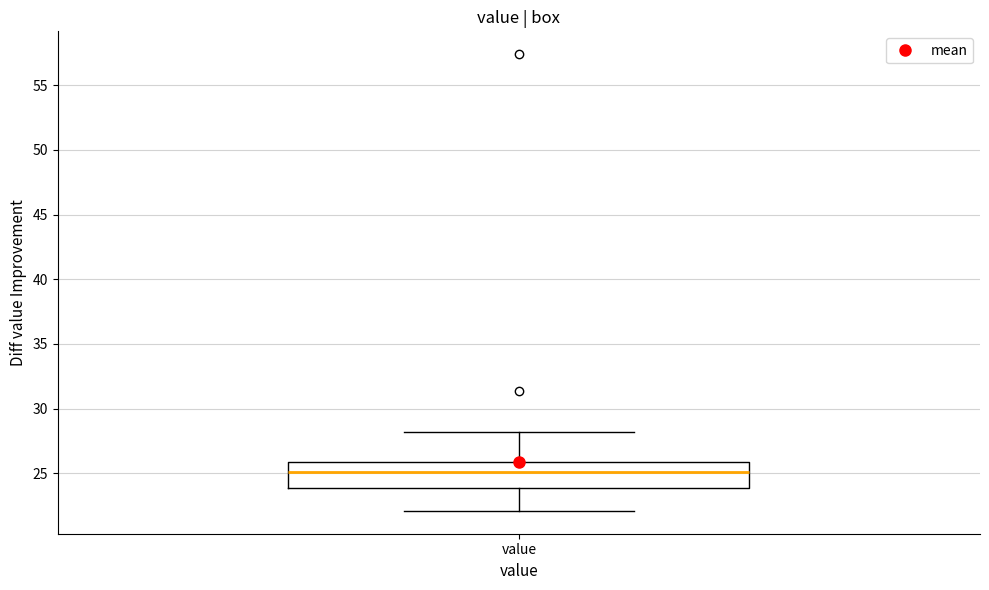

Read this box plot against the y-axis: the position of the median line, the range covered by the box, and the ends of both whiskers. The values are not printed on the chart, so give them approximately, as read against the axis.

median 25, box 24 to 26, whiskers 22 to 28